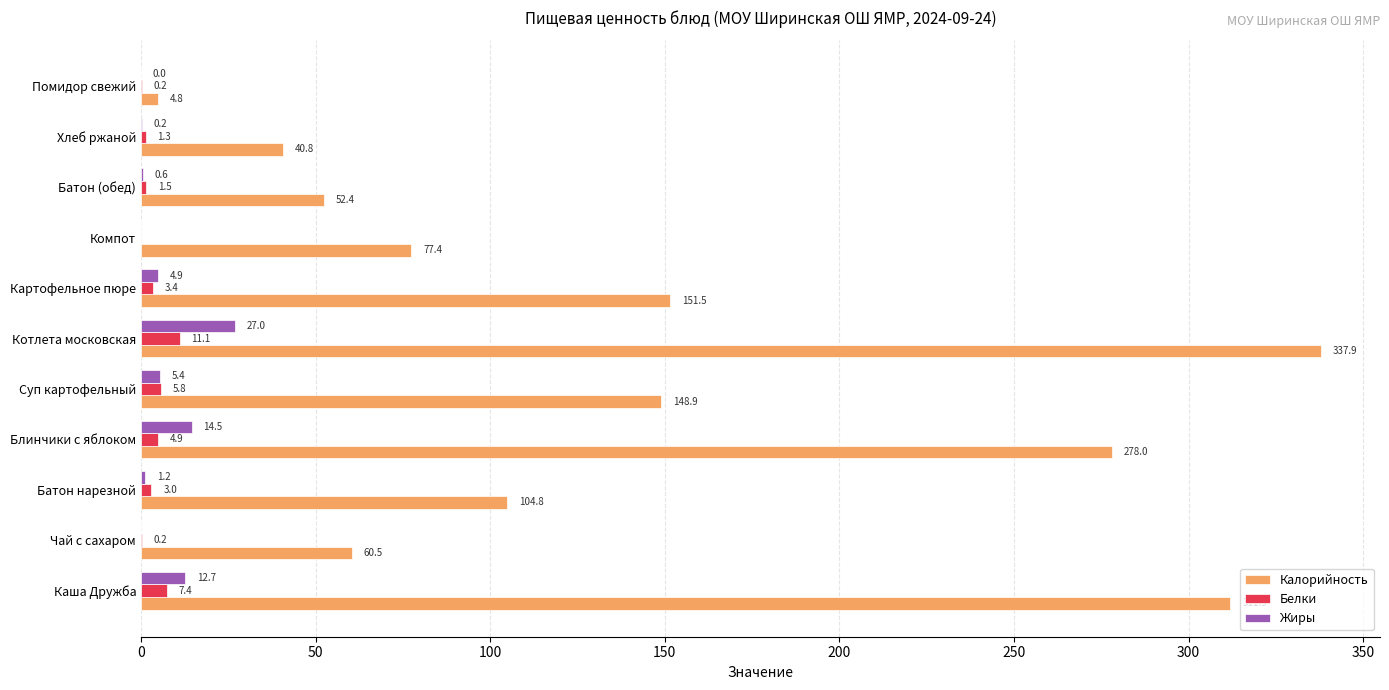

At which category is the sum across all series the highest?

Котлета московская